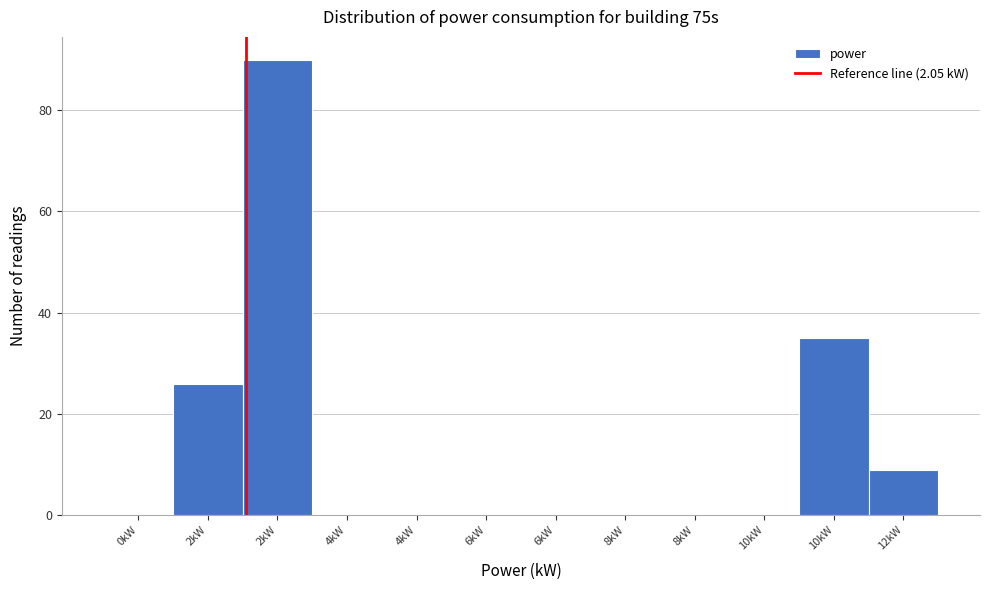

Are the bars horizontal?

No